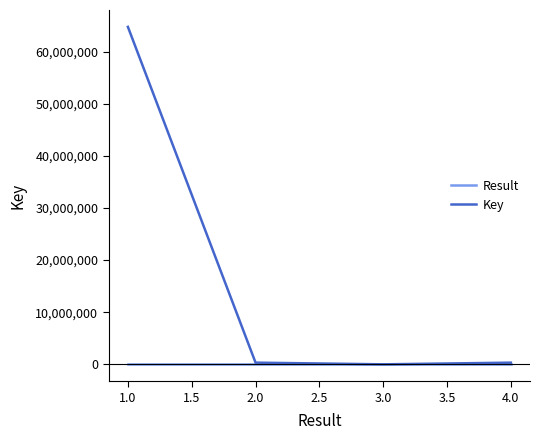

What are all the series names shown in the legend?

Result, Key